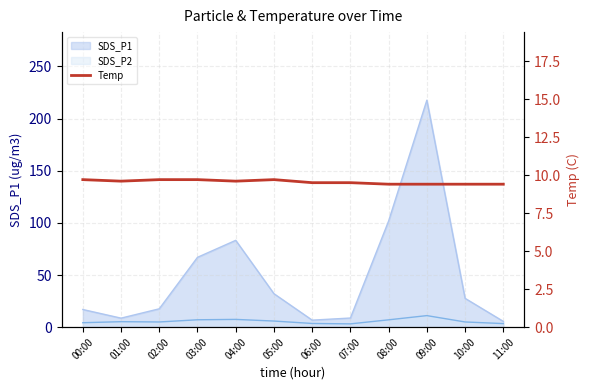

Where is the data nearest to the value 9?

08:00